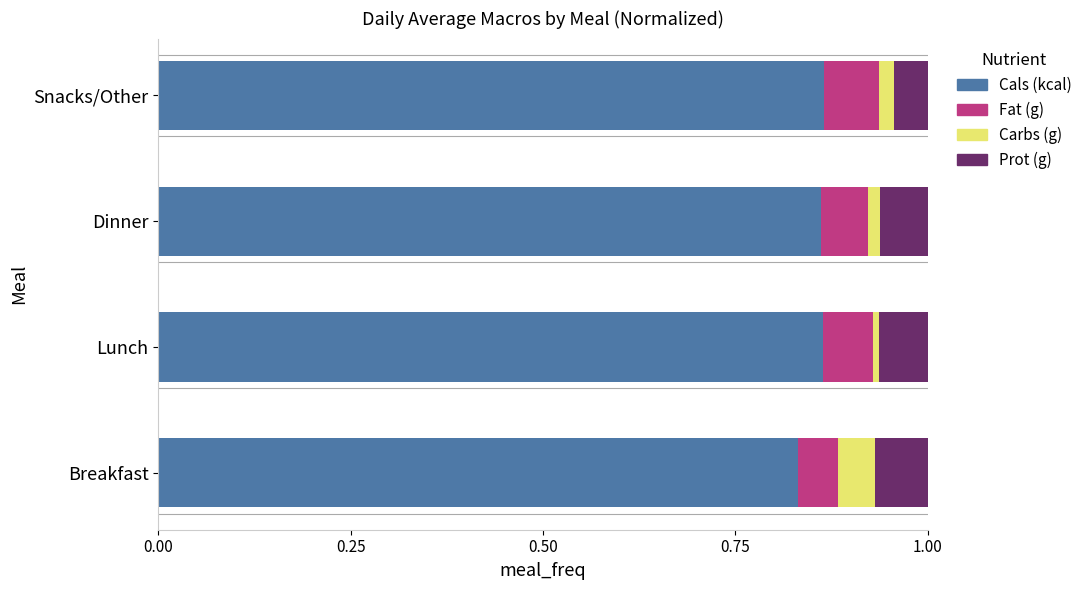

At which label does Cals (kcal) reach its minimum?

Breakfast